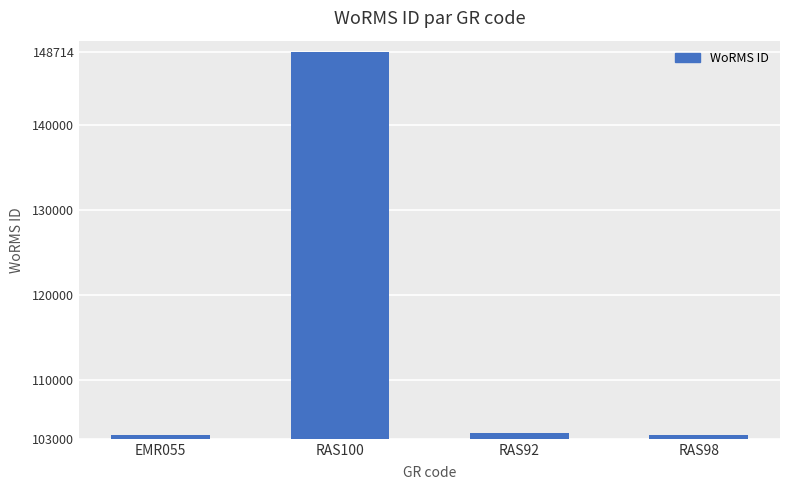

What is the value of the 3rd bar from the left?

103658